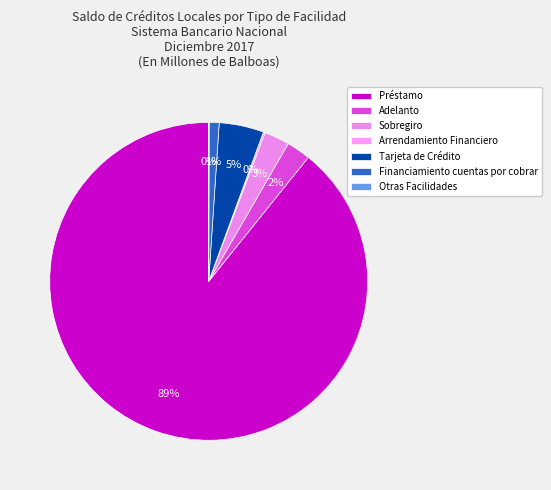

Is Adelanto the majority of the pie?

No